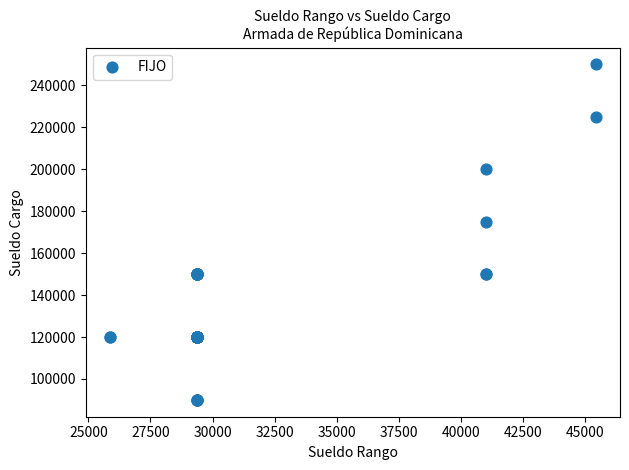

What Y value in the scatter plot is closest to 170000?

175000